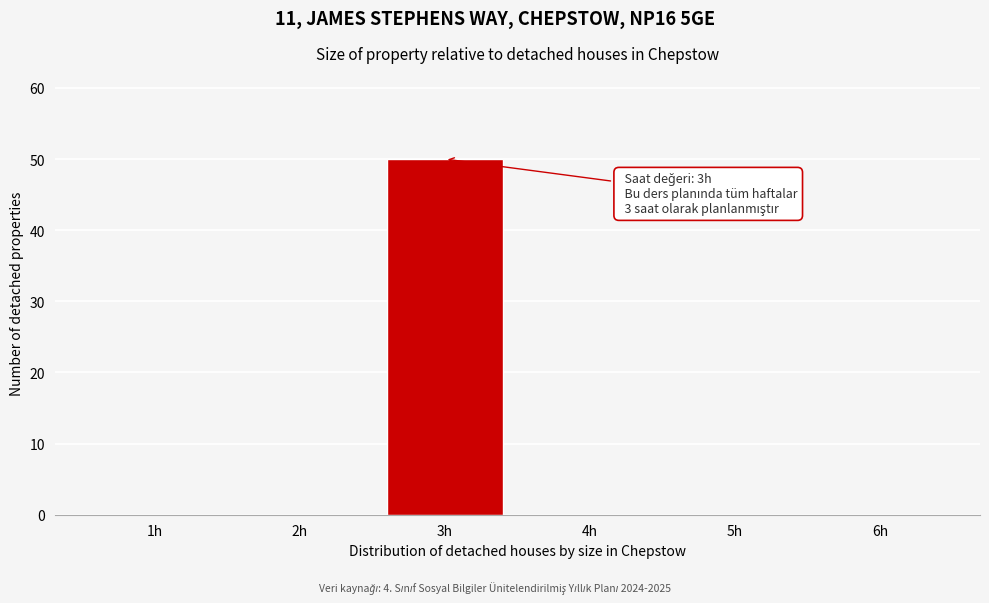

Over which range of the x-axis is the bar tallest?

2.5 to 3.5